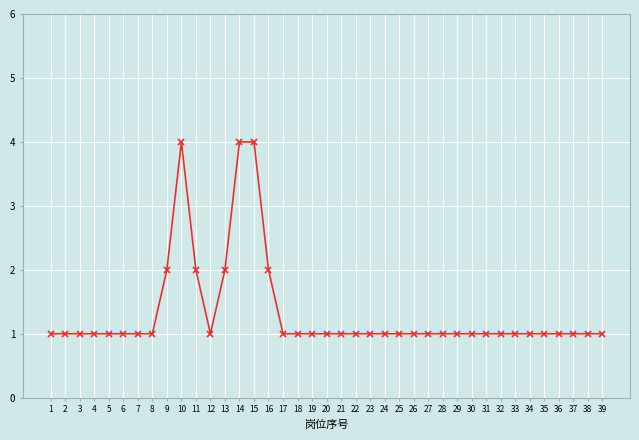

Is it true that the value at 39 is 1?

True